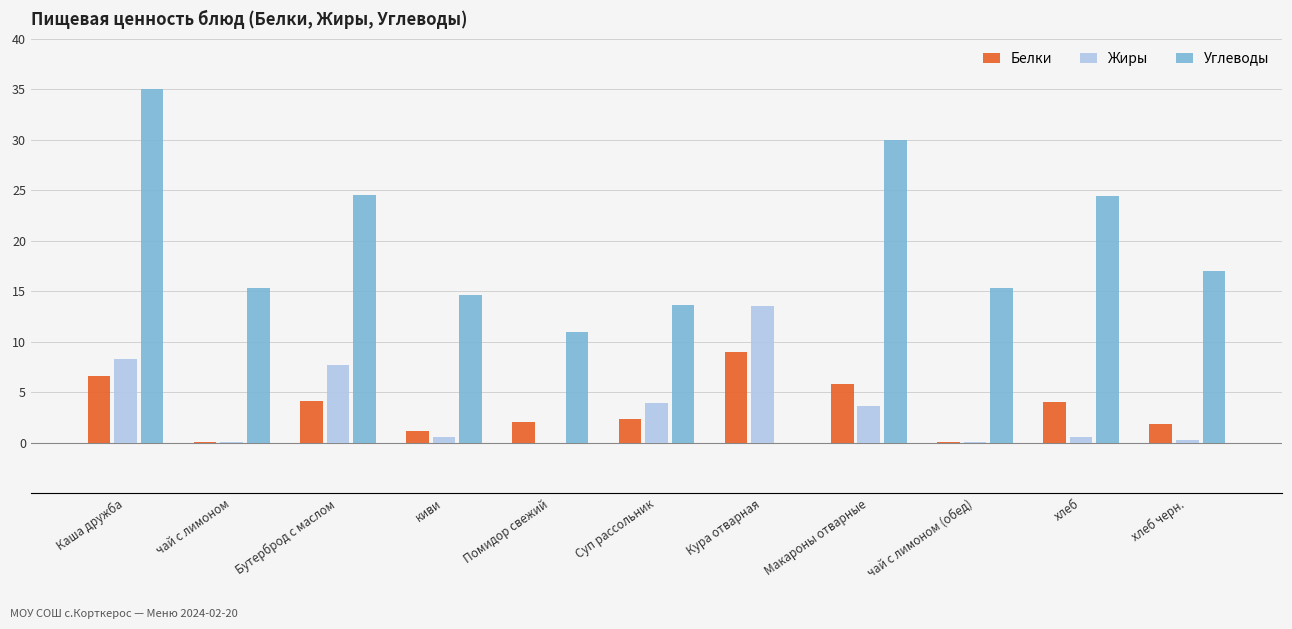

What is the difference between the Жиры values at чай с лимоном (обед) and хлеб?

0.5